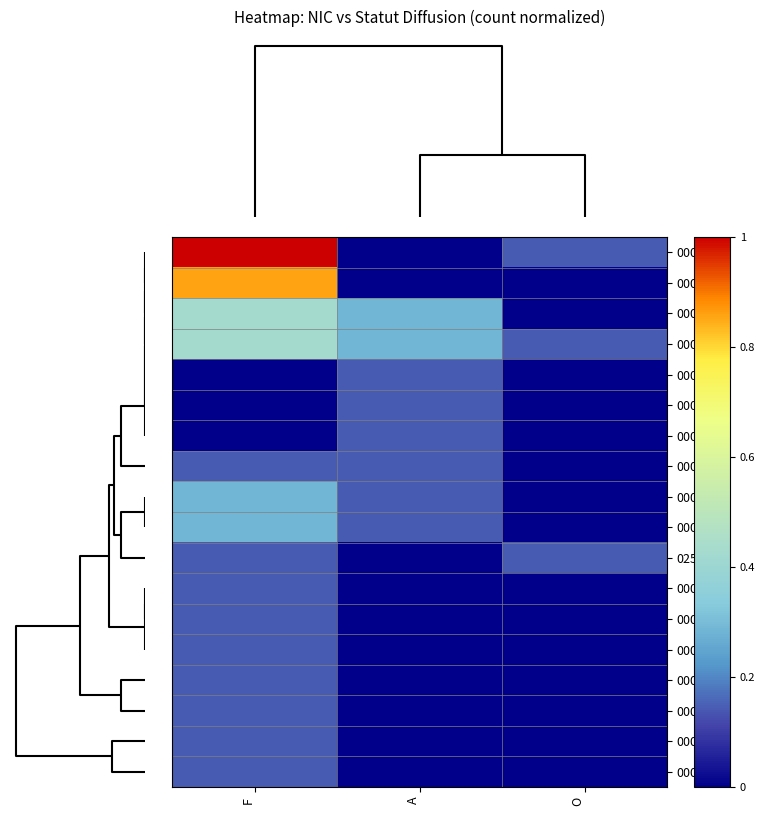

At how many categories does at least one series exceed 0?

3